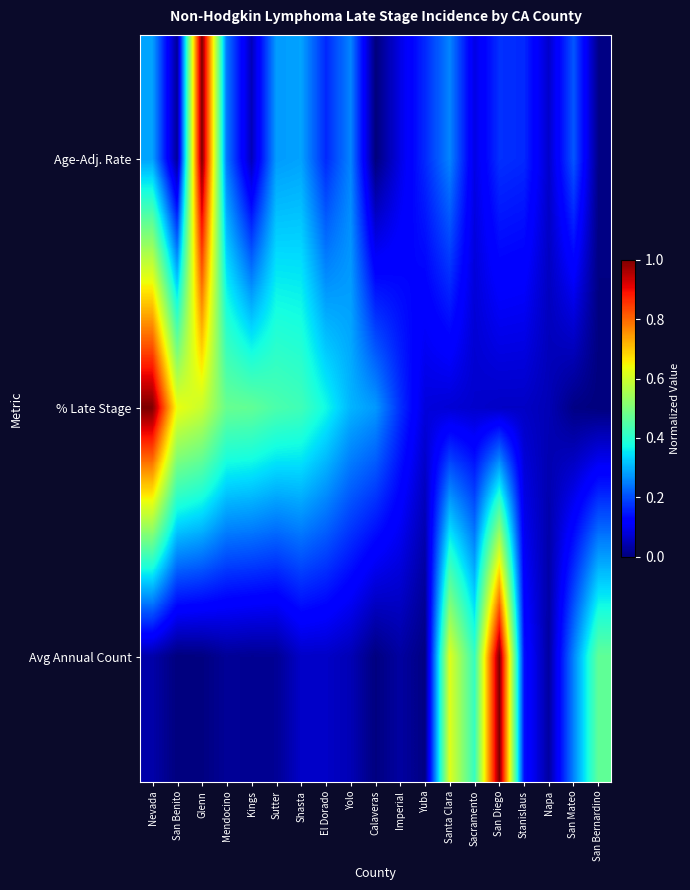

What is the total value across all series at El Dorado?

0.6